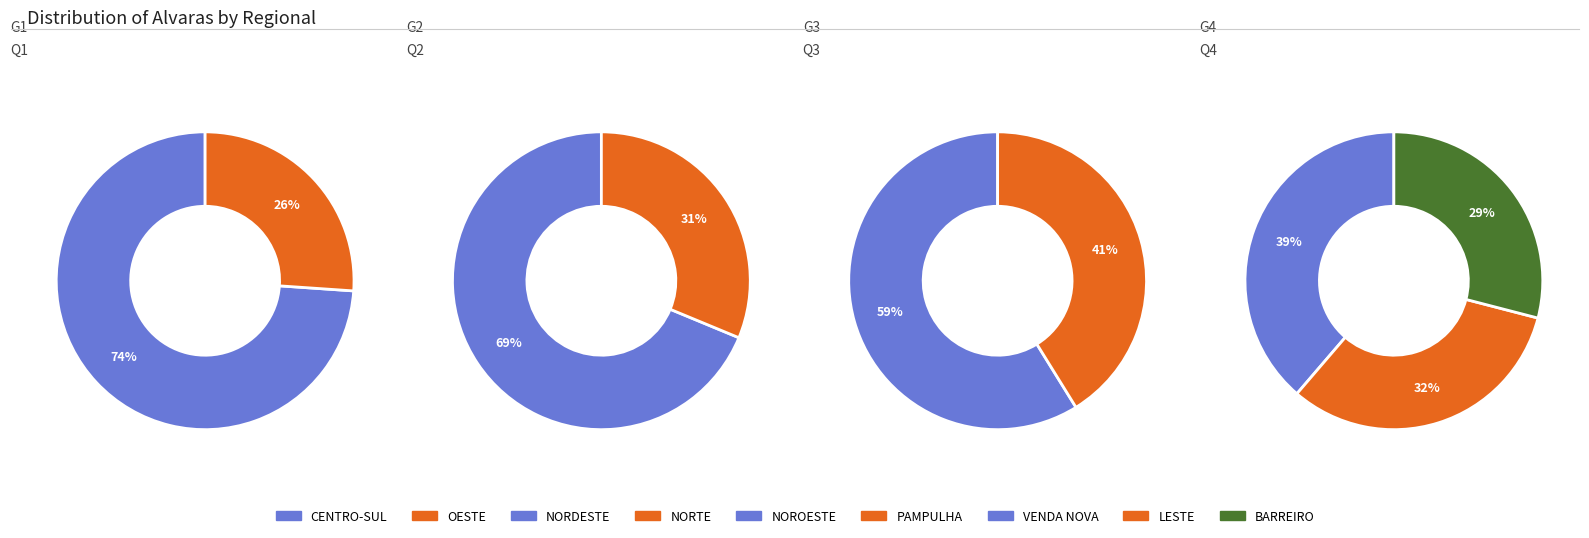

Rank the categories by value from lowest to highest.

BARREIRO, NORTE, LESTE, VENDA NOVA, PAMPULHA, OESTE, NOROESTE, NORDESTE, CENTRO-SUL